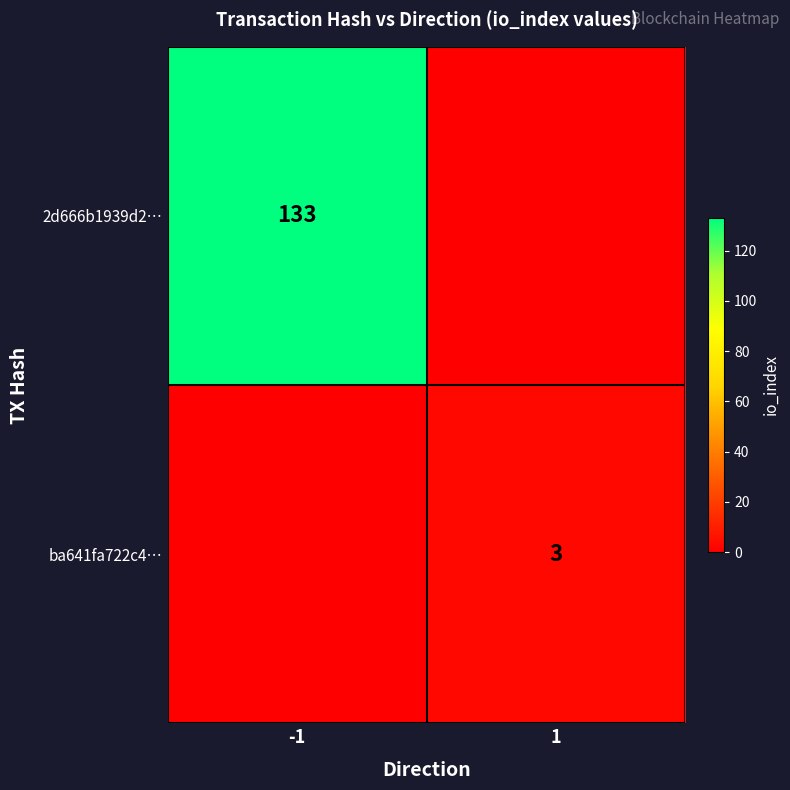

The value of ba641fa722c4… at 1 is 1. True or false?

False